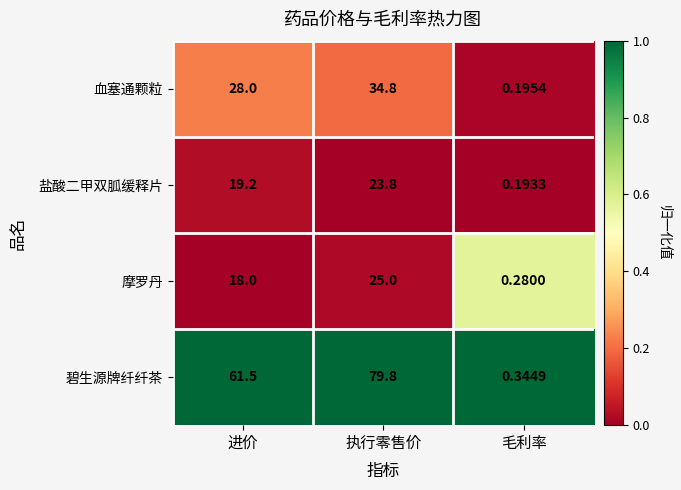

At which label is 血塞通颗粒 closest to 17?

进价